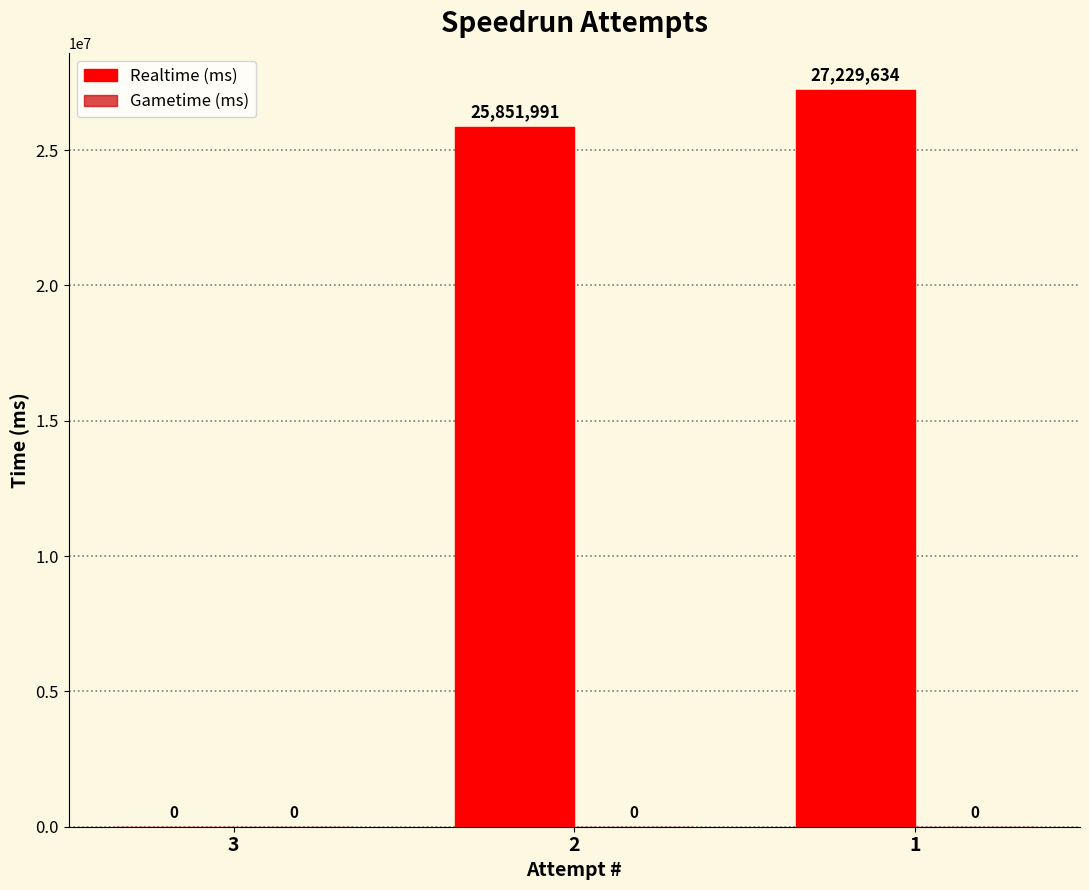

How many series are shown in this chart?

1